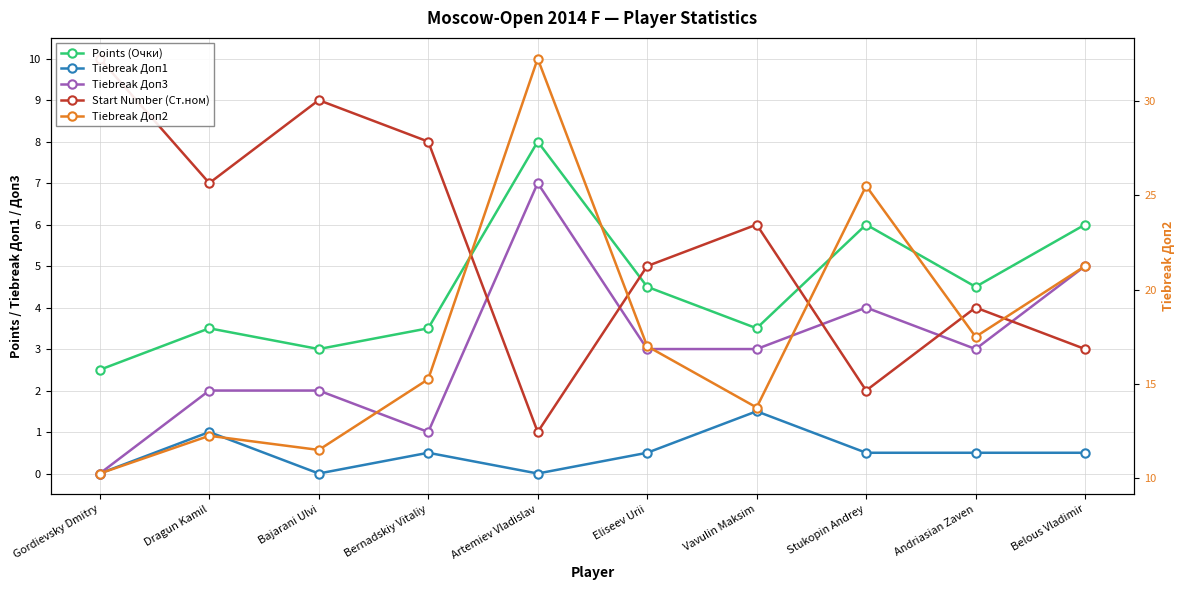

List the series in order of their peak value, highest first.

Tiebreak Доп2, Start Number (Ст.ном), Points (Очки), Tiebreak Доп3, Tiebreak Доп1